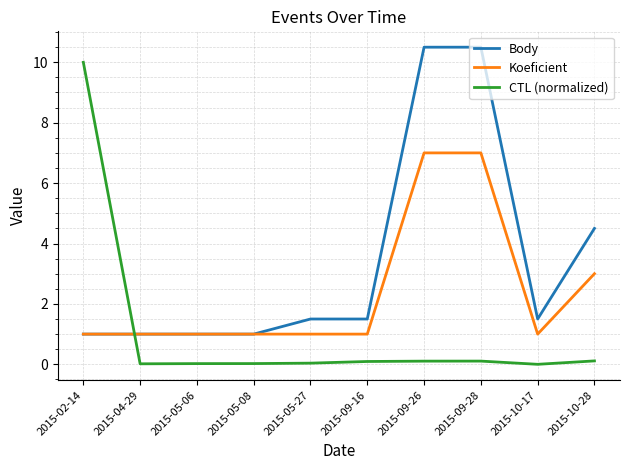

What is the minimum value for Koeficient?

1.0